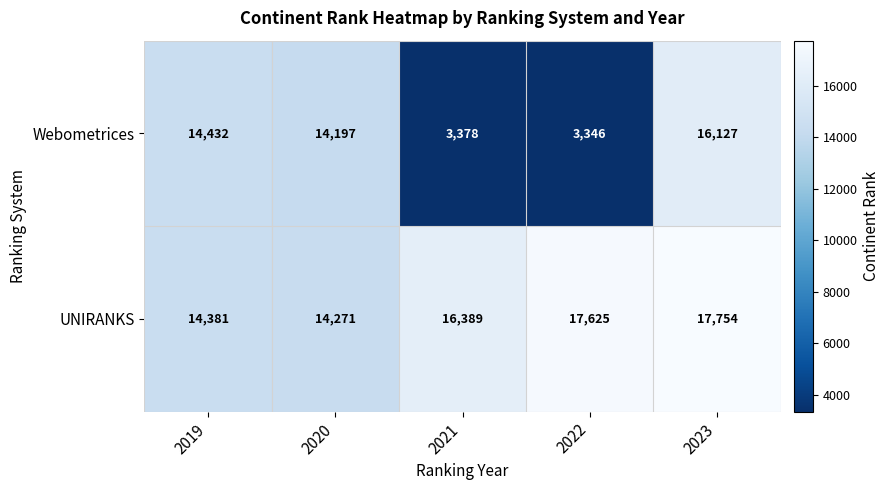

The value of UNIRANKS at 2022 is 9162. True or false?

False